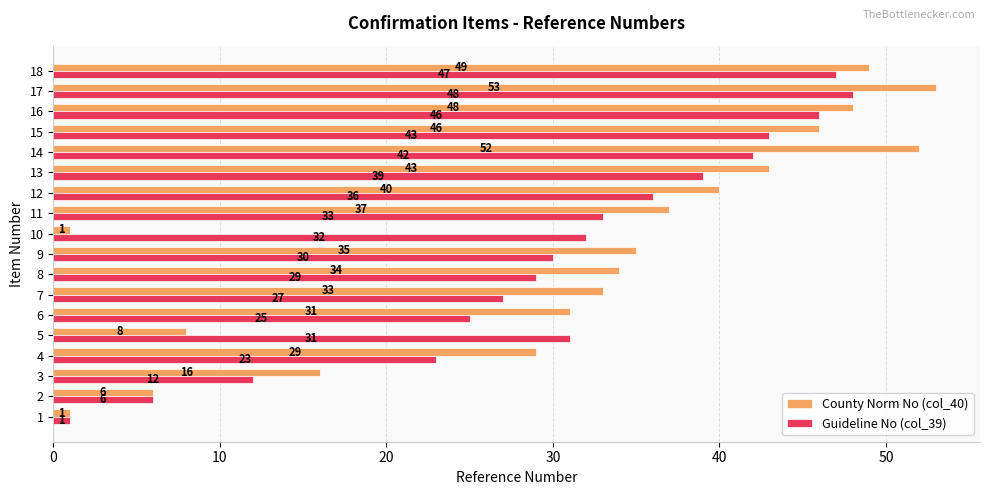

What is the smallest value displayed?

1